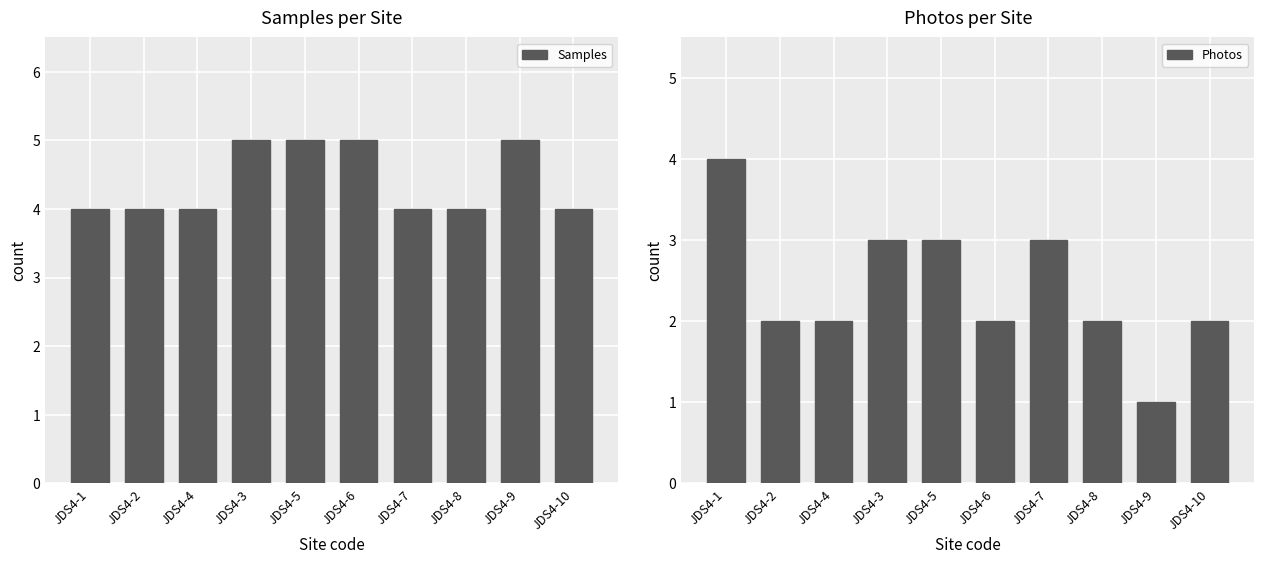

How many values in the Samples series exceed 4?

4